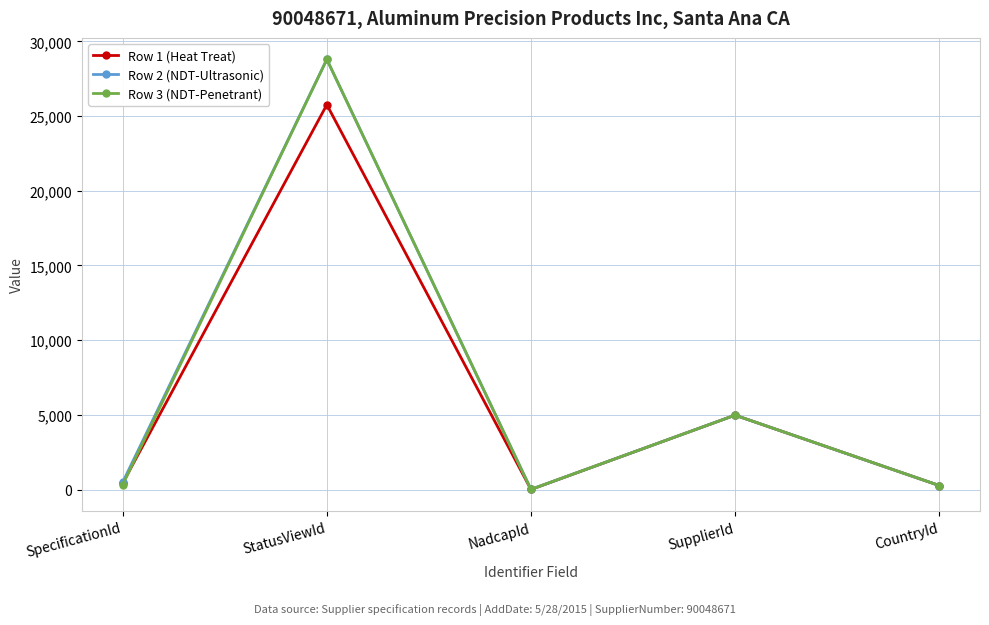

Where is the first local maximum for Row 1 (Heat Treat)?

StatusViewId